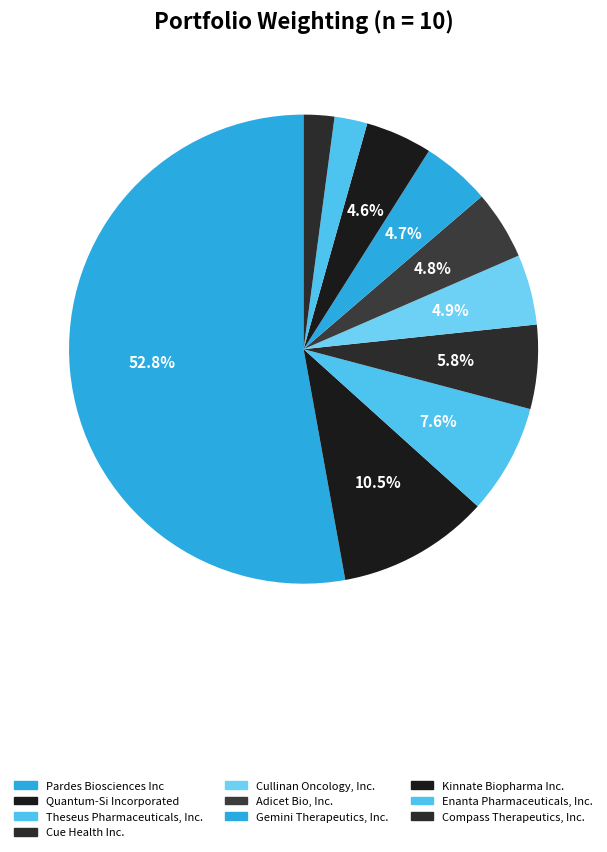

How many segments does this pie chart have?

10